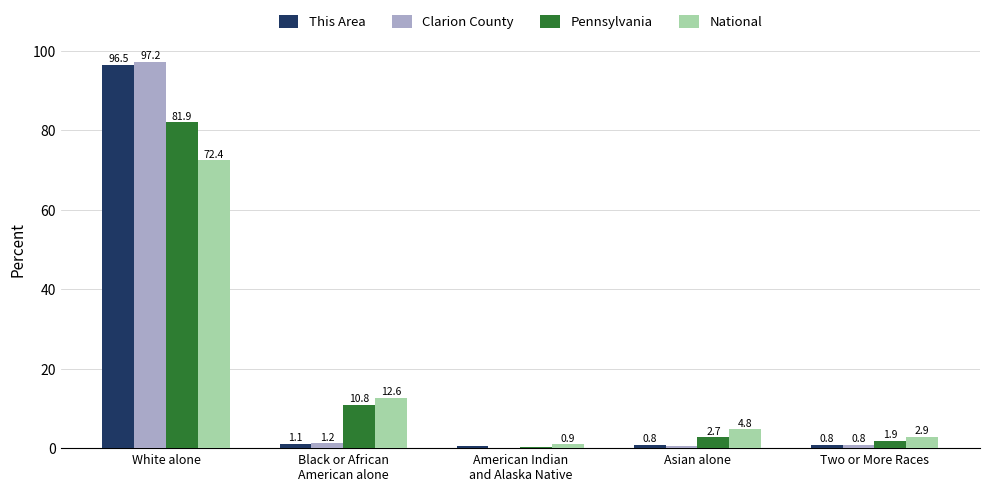

At which category is the sum across all series the highest?

White alone